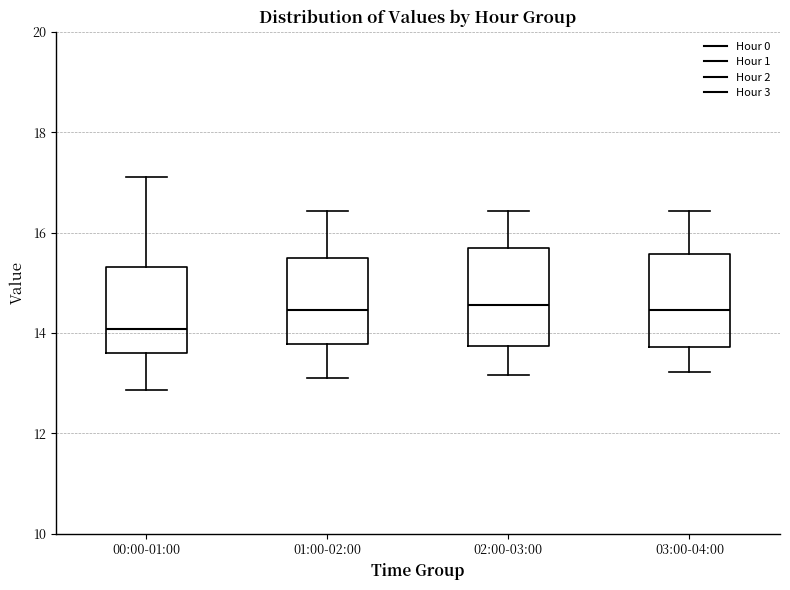

Reading left to right, read every box against the y-axis: the position of its median line, the range the box covers, and the ends of its whiskers. The values are not printed on the chart, so give them approximately, as read against the axis.

00:00-01:00: median 14.0, box 13.6 to 15.4, whiskers 12.8 to 17.2
01:00-02:00: median 14.4, box 13.8 to 15.4, whiskers 13.2 to 16.4
02:00-03:00: median 14.6, box 13.8 to 15.6, whiskers 13.2 to 16.4
03:00-04:00: median 14.4, box 13.8 to 15.6, whiskers 13.2 to 16.4